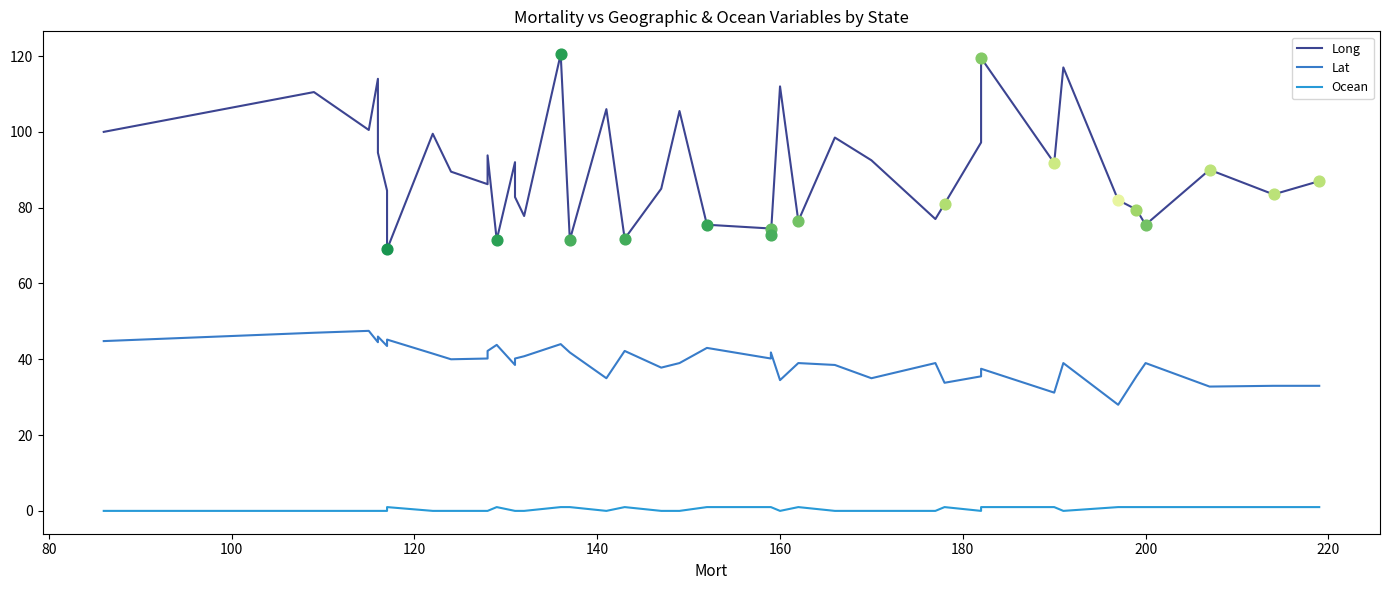

Is the value of Long at 35 greater than the value of Ocean at 13?

Yes